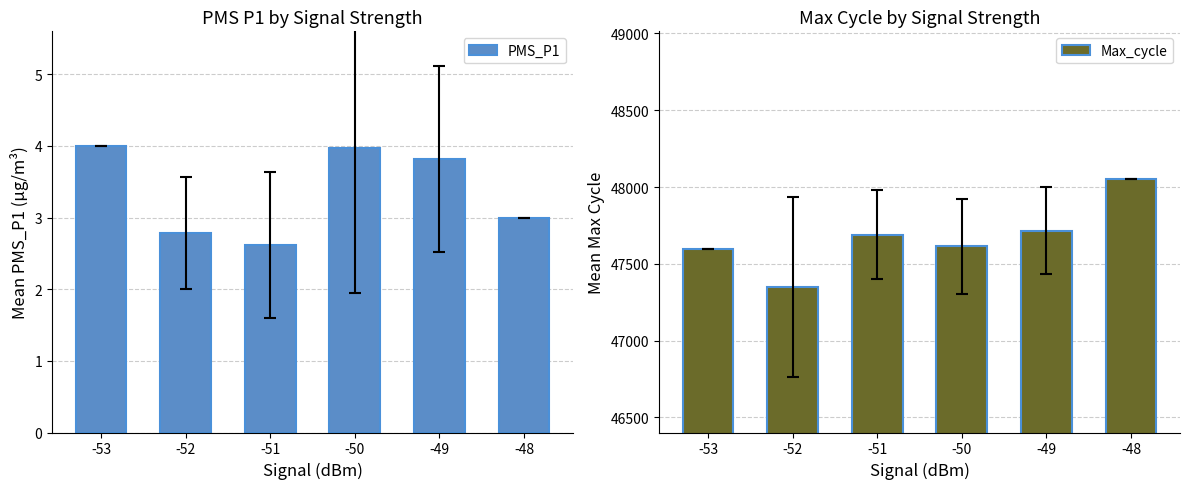

Between -51 and -48, which series saw the biggest shift?

Max_cycle